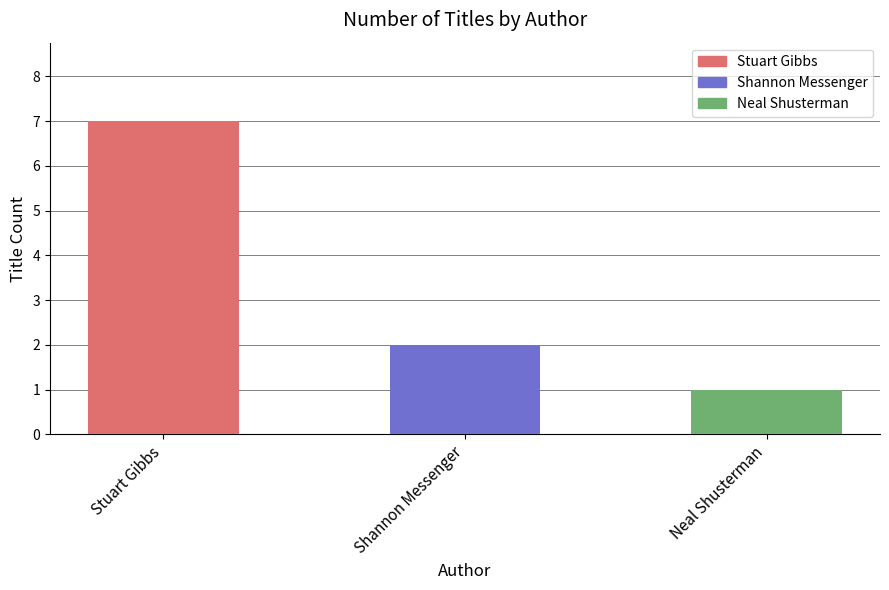

How many categories are shown in the chart?

3